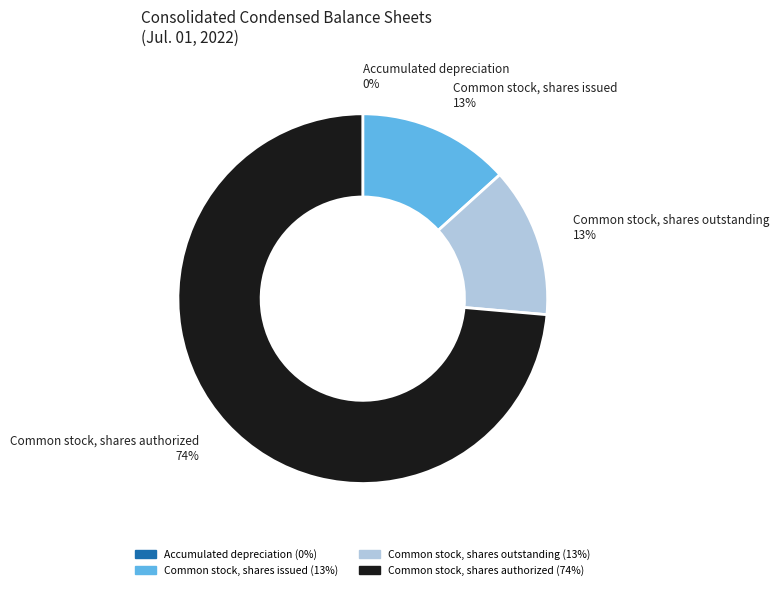

Is there a majority slice in this chart?

Yes